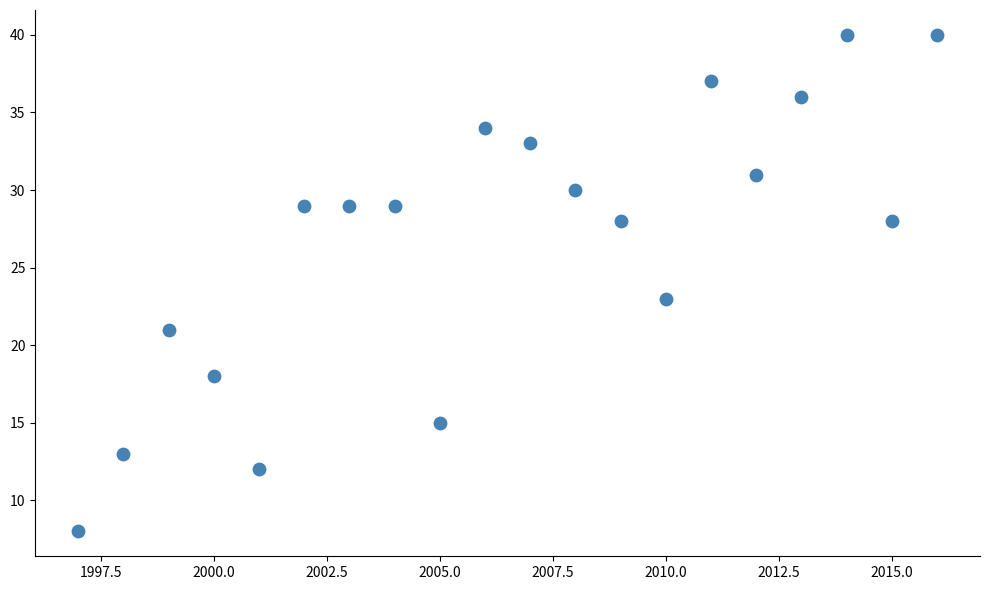

What is the range of X values (max minus min)?

19